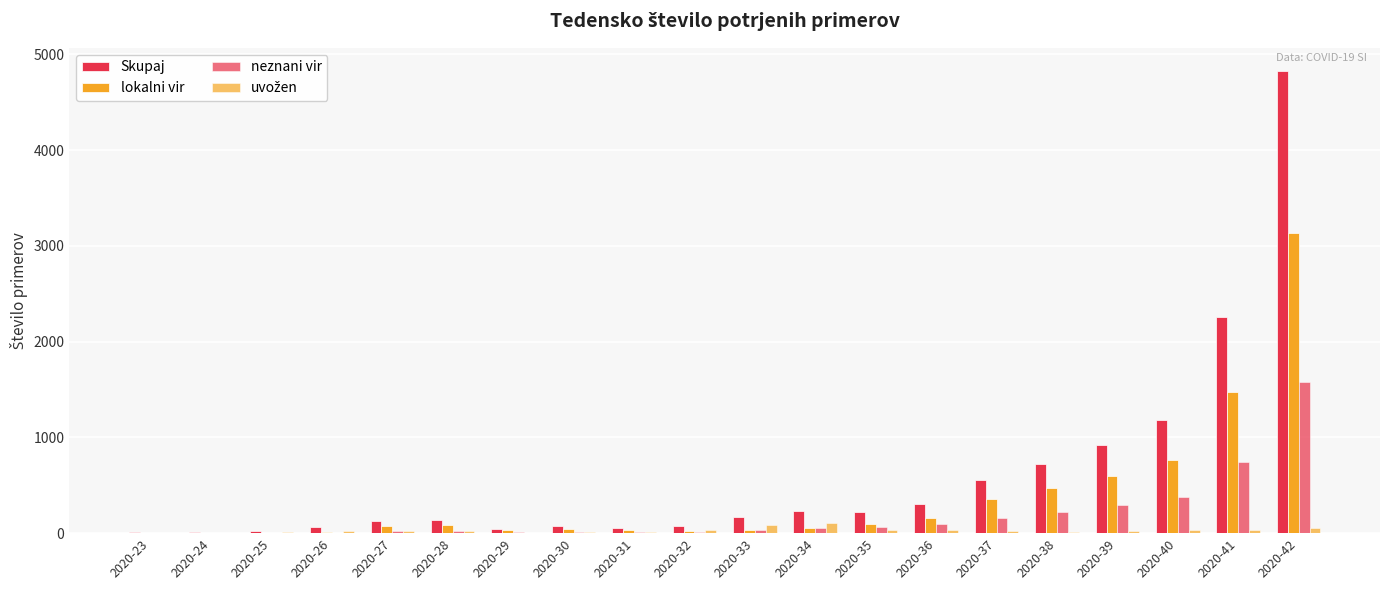

How many groups of bars are there?

20